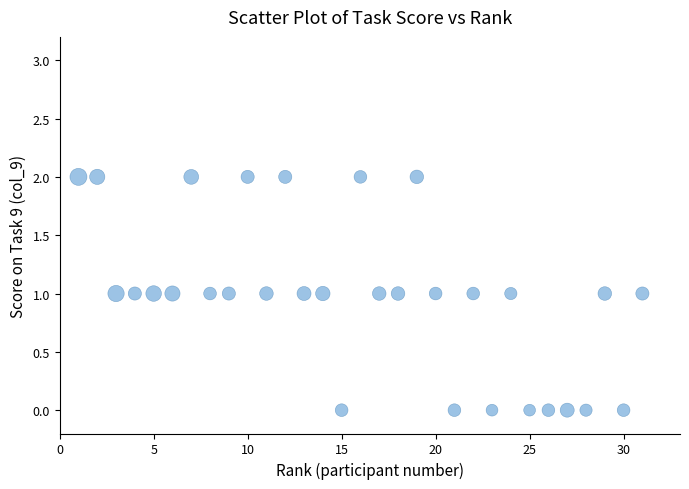

What is the range of X values (max minus min)?

30